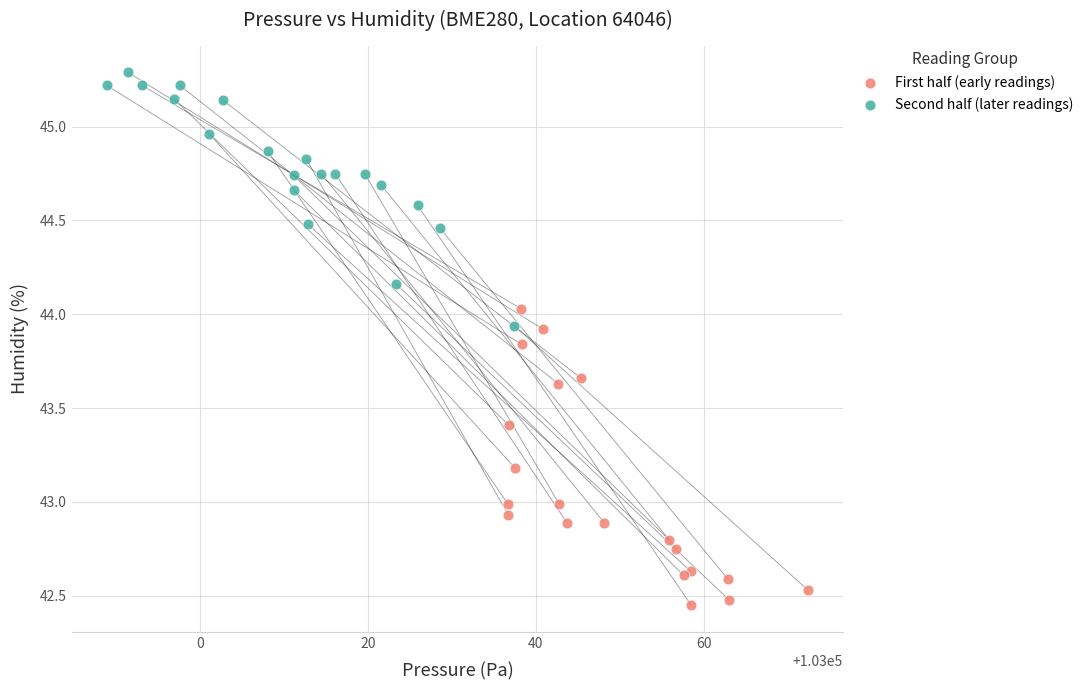

Which series contains the highest Y value?

Second half (later readings)